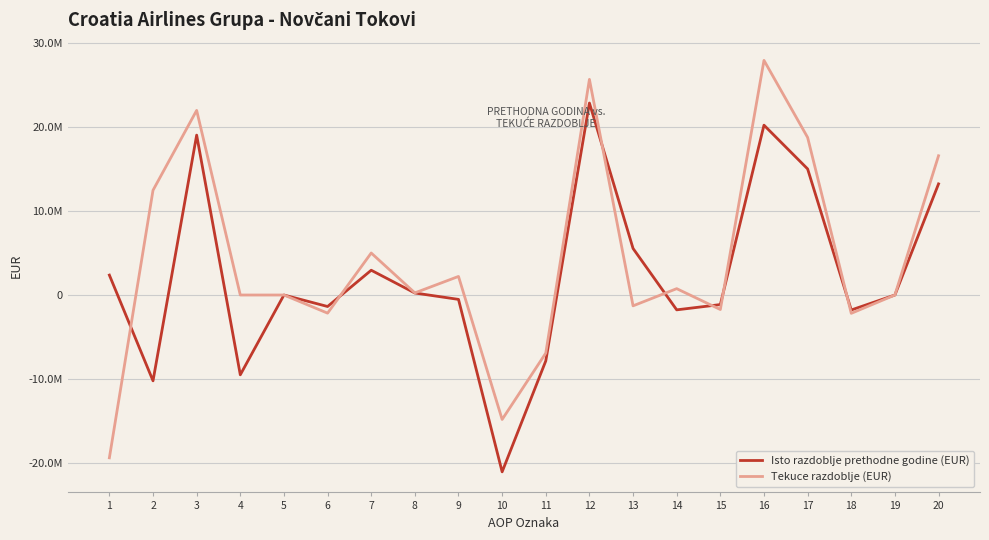

Is this an area chart (filled region under the line)?

No